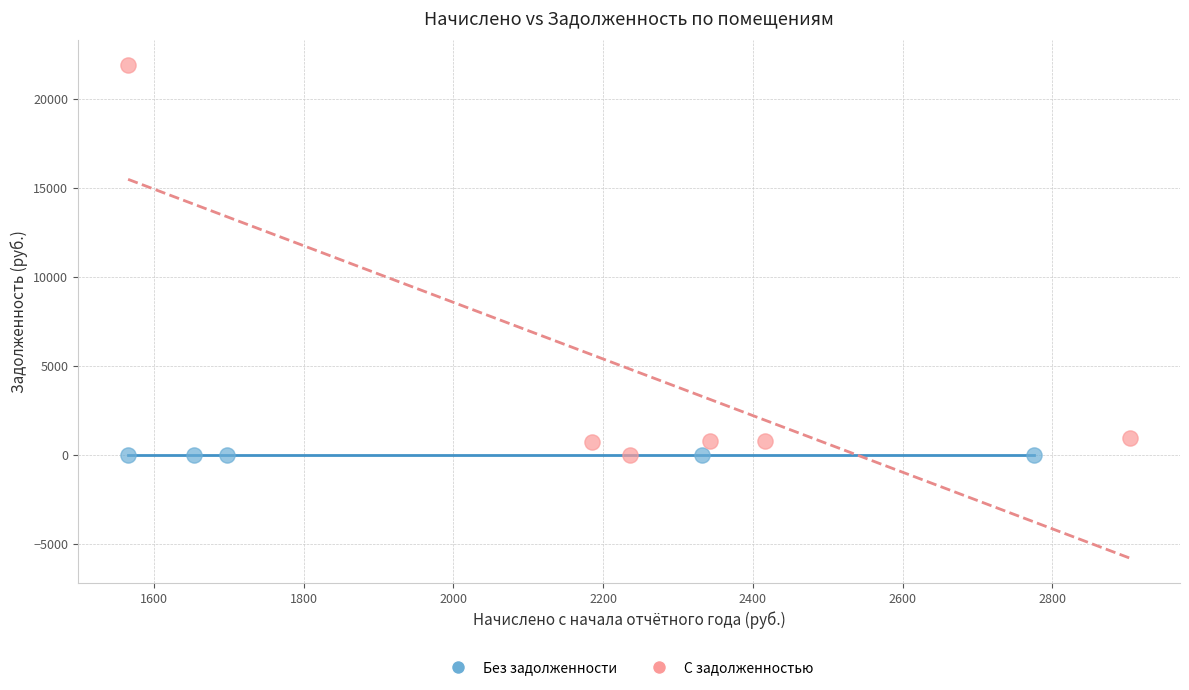

Which series reaches the maximum Y coordinate?

С задолженностью